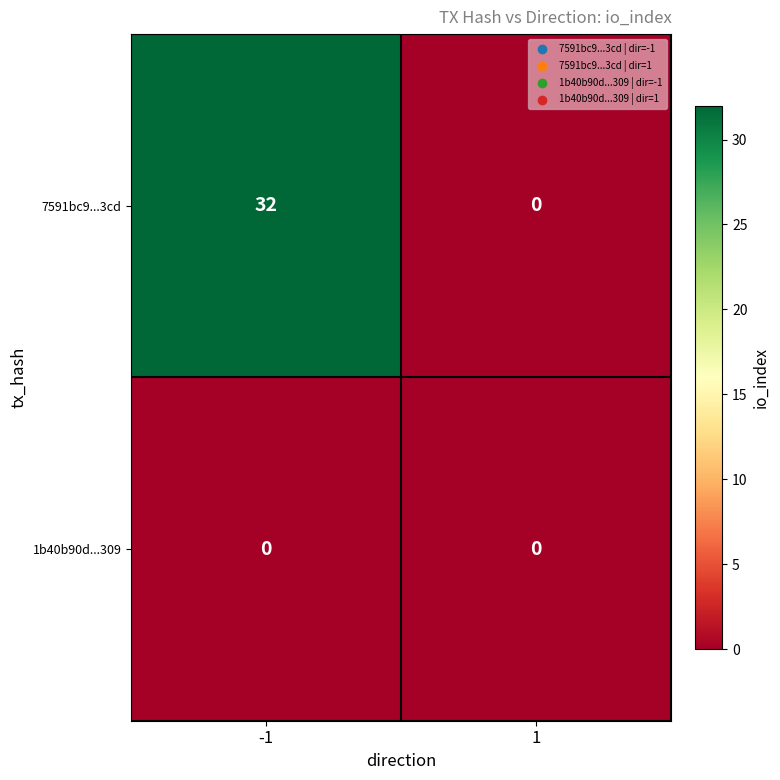

At how many categories does at least one series exceed 8?

1